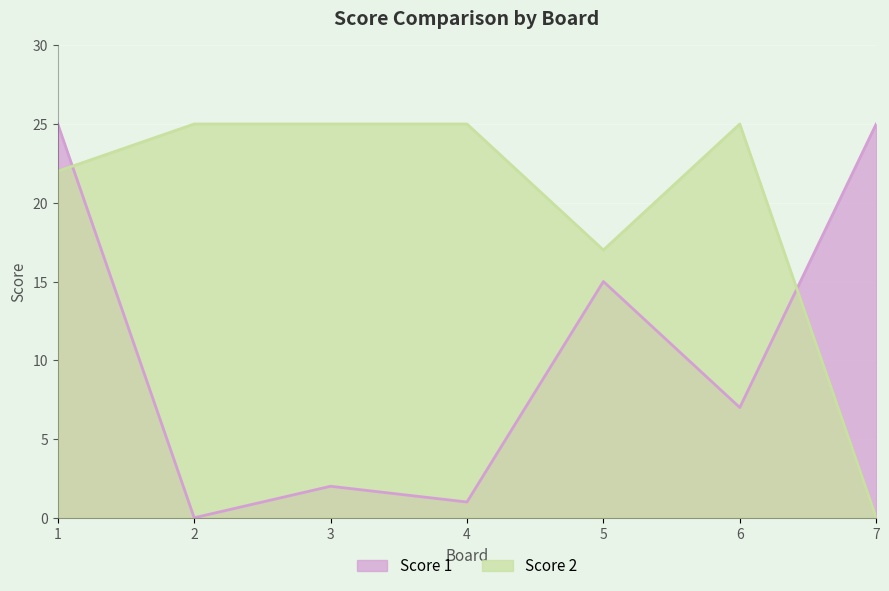

True or false: Score 1 has more than 2 interior local peaks.

False